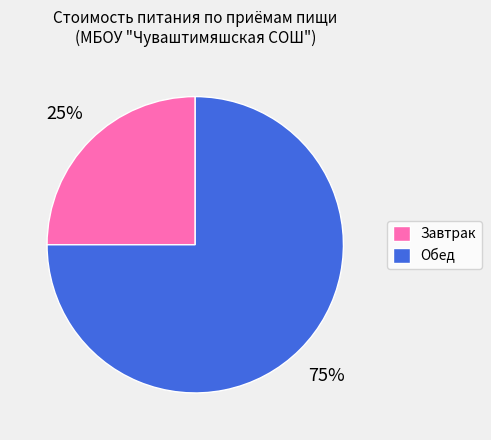

True or false: Завтрак accounts for 25% of the total.

True